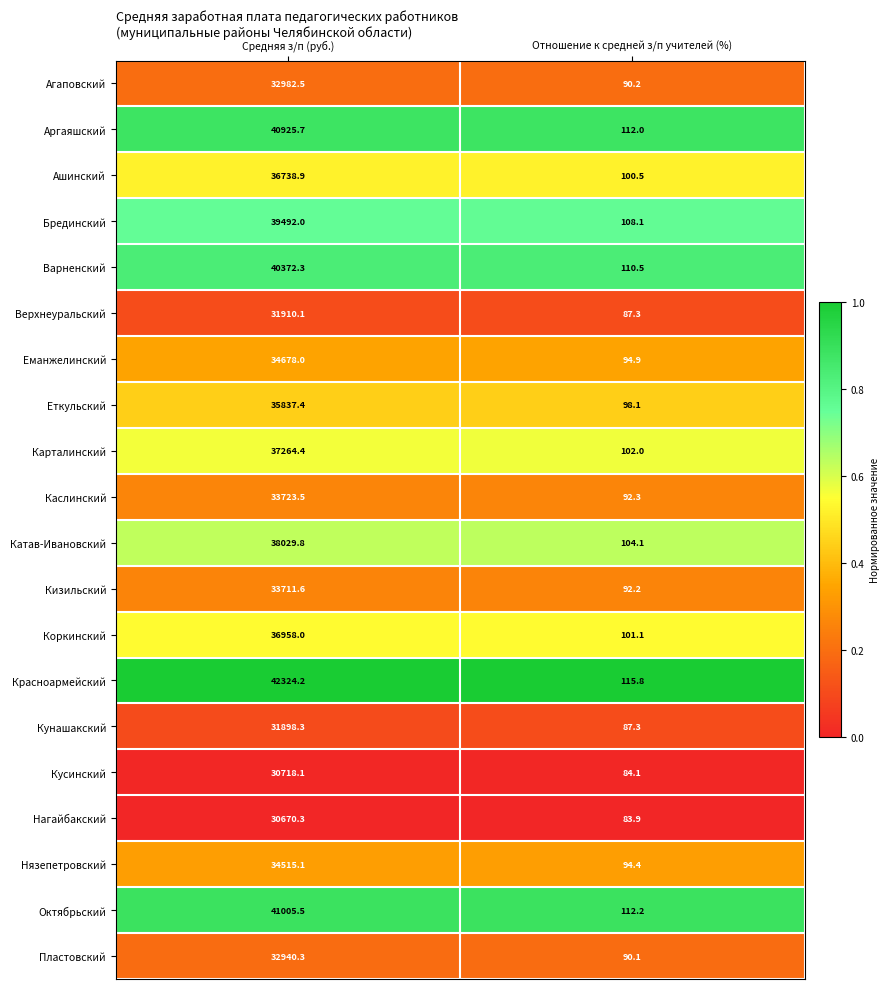

What is the minimum value for Карталинский?

102.0